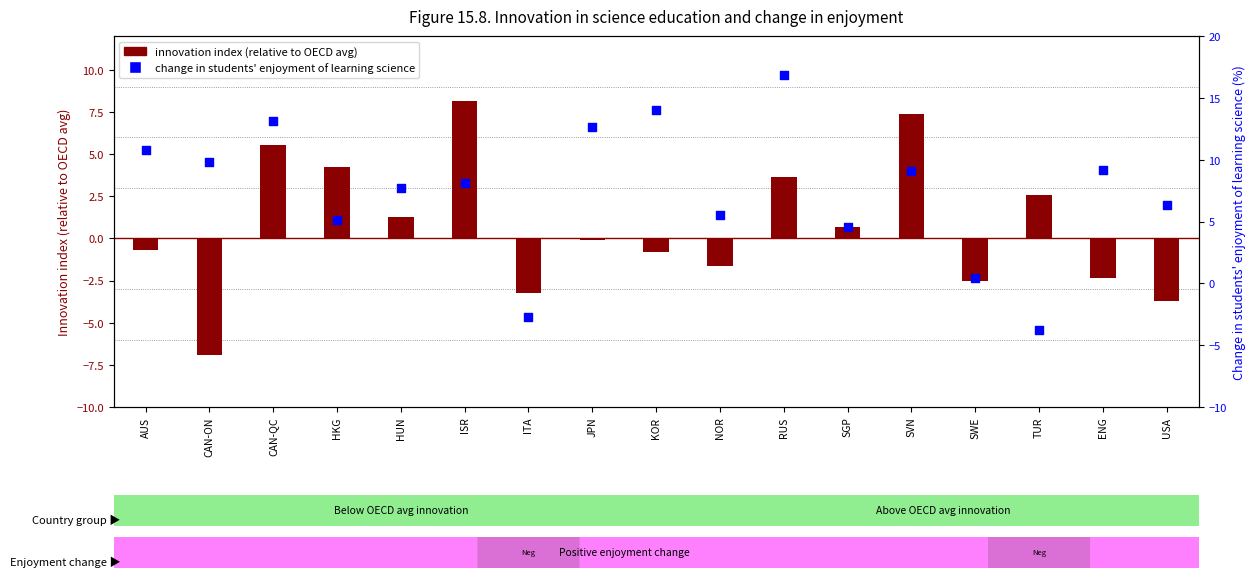

Which series has the largest Y range (max minus min)?

Change in students enjoyment of learning science